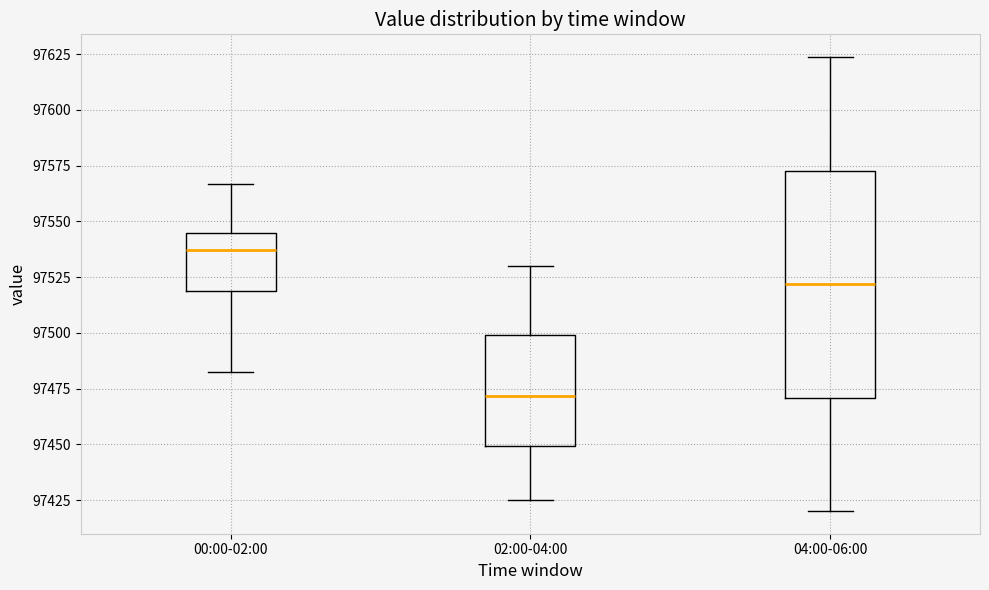

Reading left to right, transcribe this box plot: for each box, give where its median line is, the range the box spans, and where its two whiskers end, as read against the y-axis. The values are not printed on the chart, so give them approximately, as read against the axis.

00:00-02:00: median 97535, box 97520 to 97545, whiskers 97485 to 97565
02:00-04:00: median 97470, box 97450 to 97500, whiskers 97425 to 97530
04:00-06:00: median 97520, box 97470 to 97575, whiskers 97420 to 97625